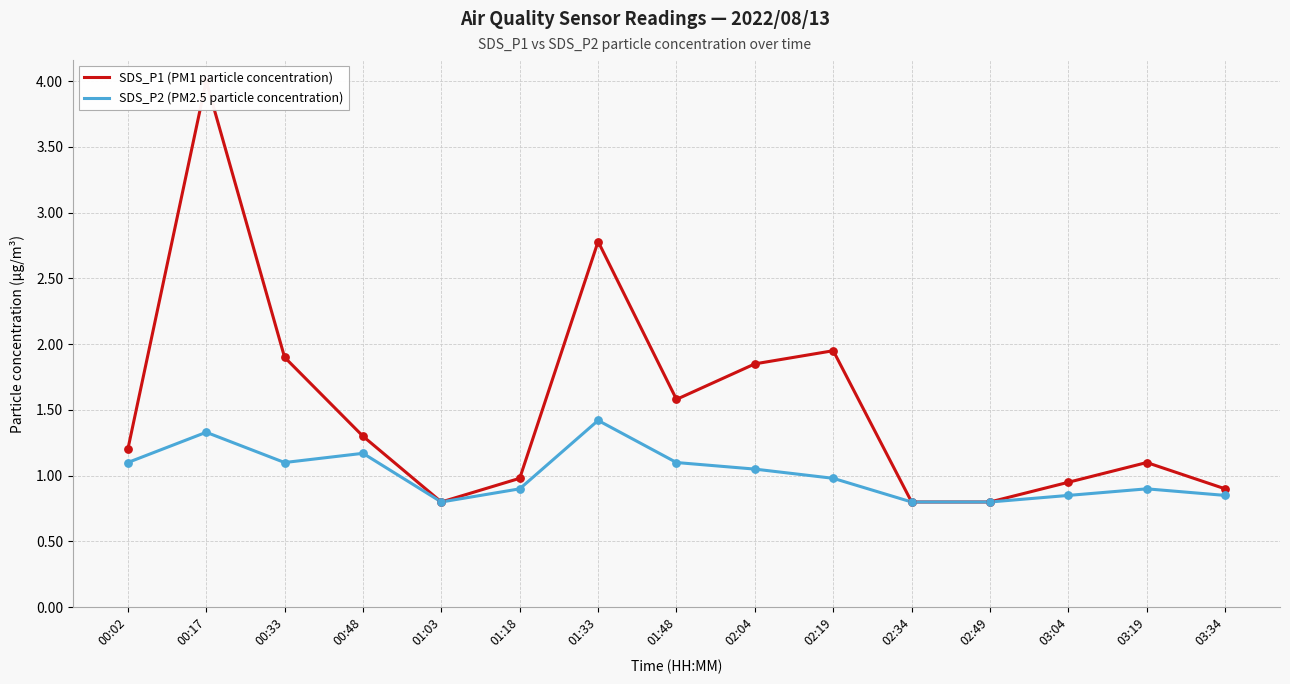

At which category is the sum across all series the highest?

00:17